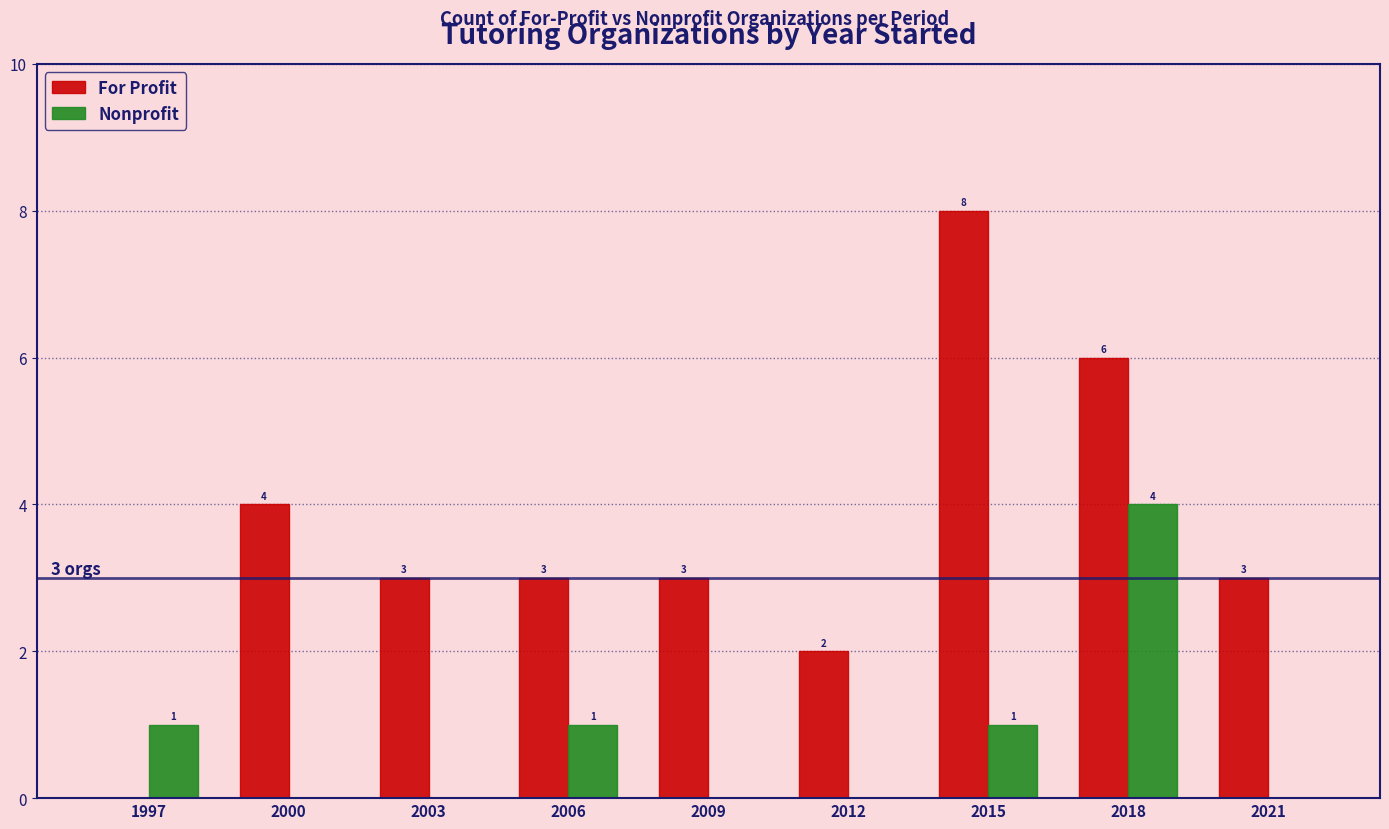

What is the sum of the Nonprofit values at 2015 and 2021?

1